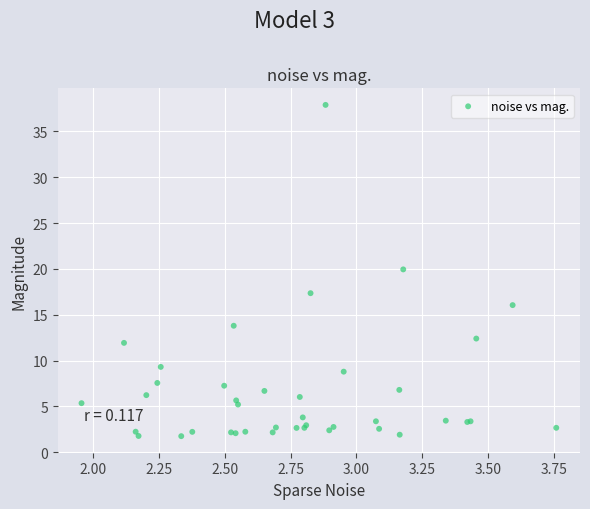

What Y value in the scatter plot is closest to 19?

20.0